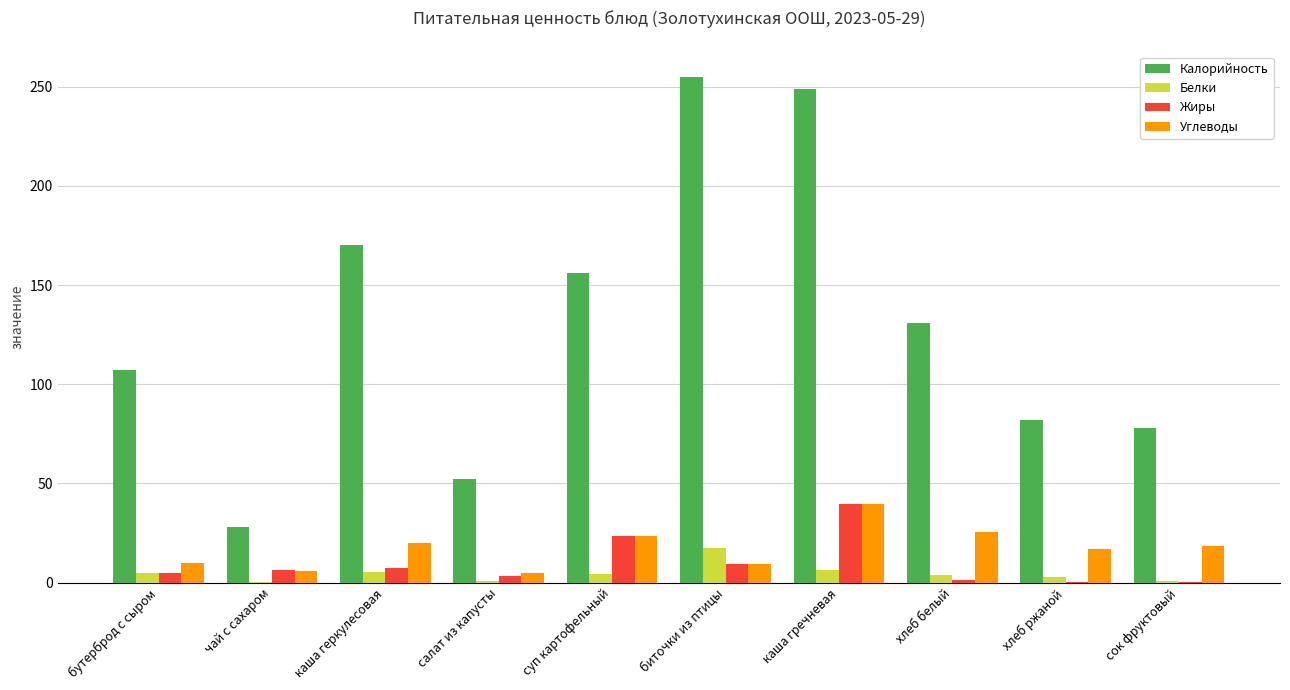

True or false: Углеводы has a value of 20.0 at каша геркулесовая.

True